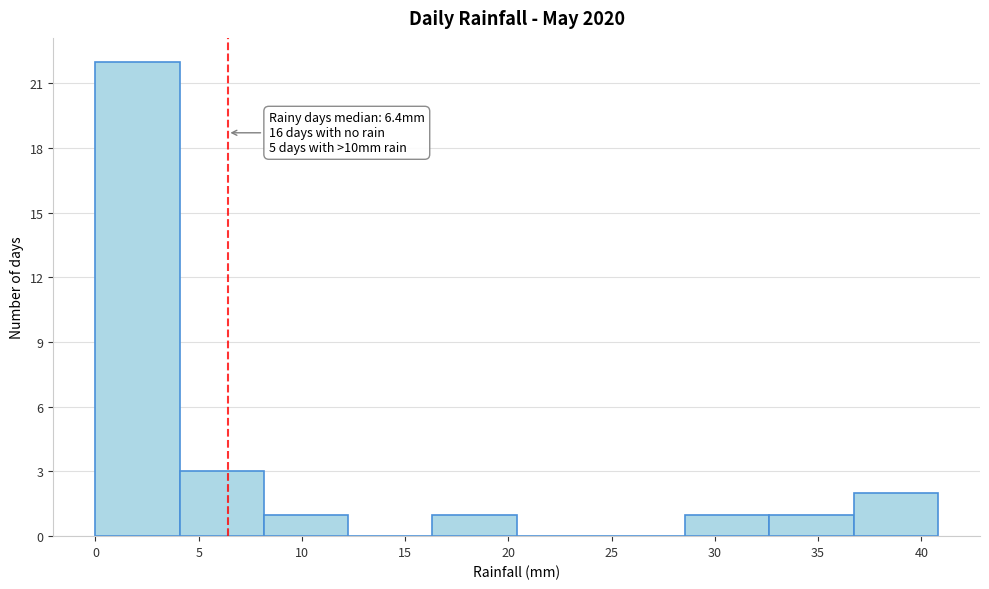

Over which range of the x-axis is the bar tallest?

0.0 to 4.0